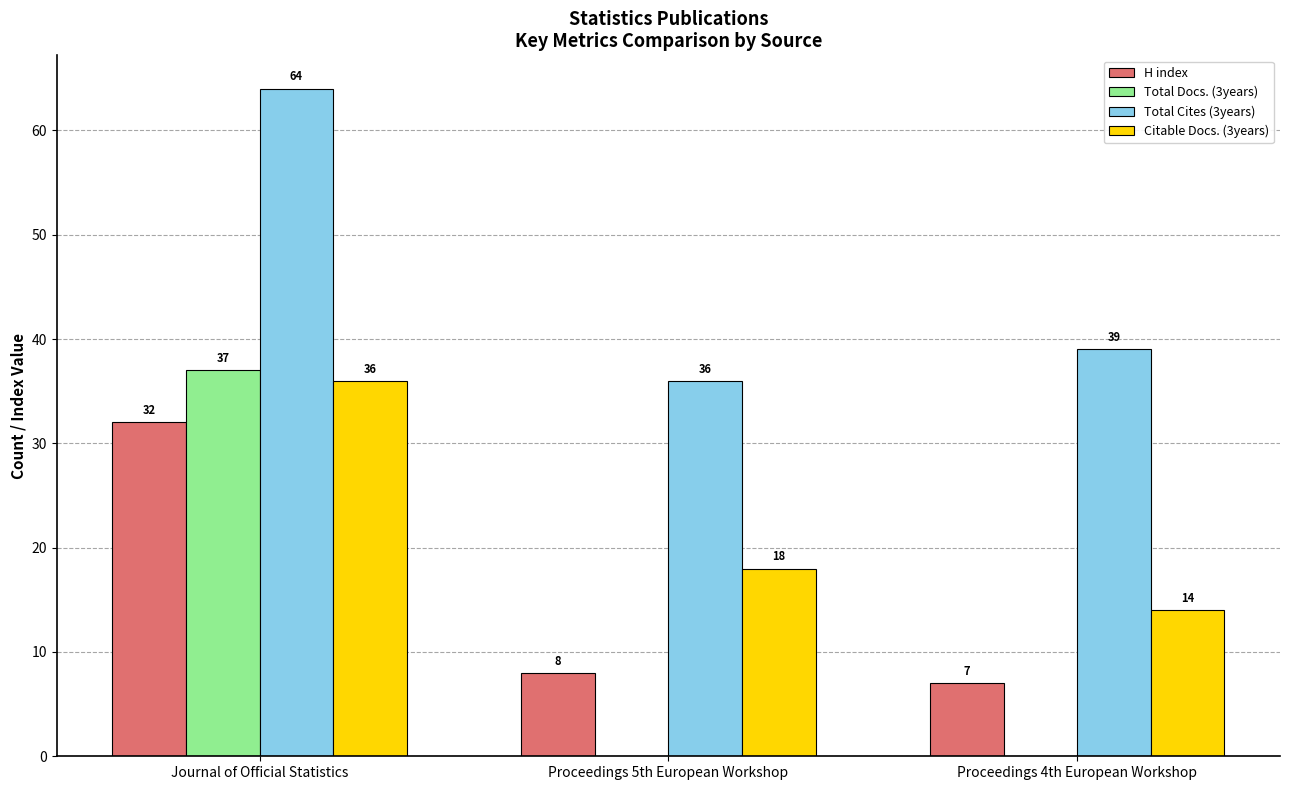

Between Journal of Official Statistics and Proceedings 4th European Workshop, which series saw the biggest shift?

Total Docs. (3years)